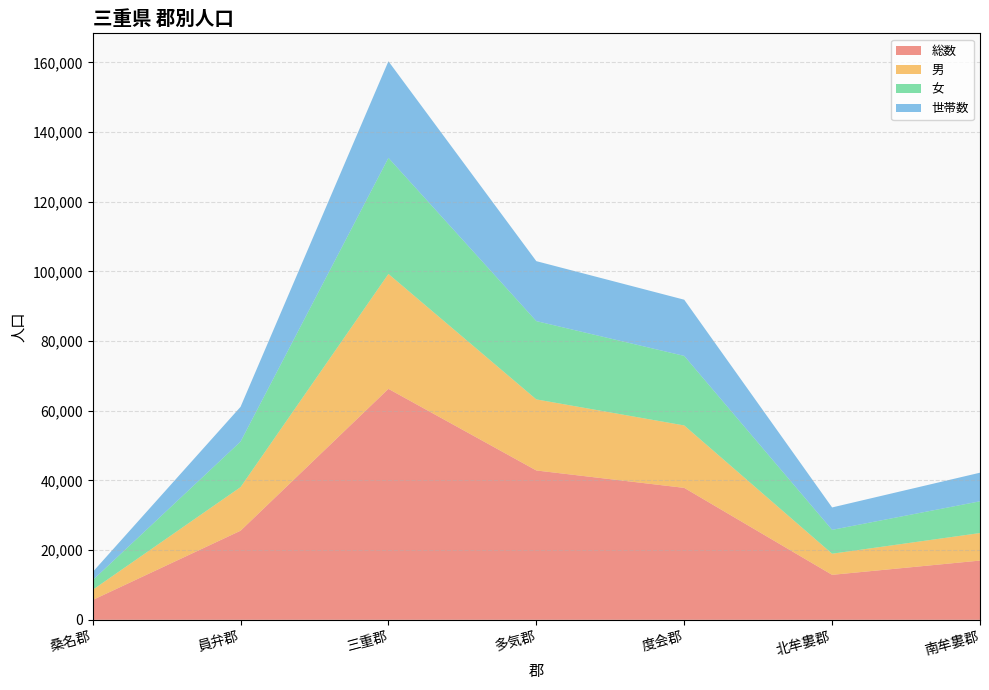

Reading left to right, transcribe all the data shown in this chart.

総数: 5688	25572	66290	42867	37874	12913	17010
男: 2919	12511	32983	20396	17917	6067	7901
女: 2769	13061	33307	22471	19957	6846	9109
世帯数: 2337	9984	27728	17208	16126	6431	8207